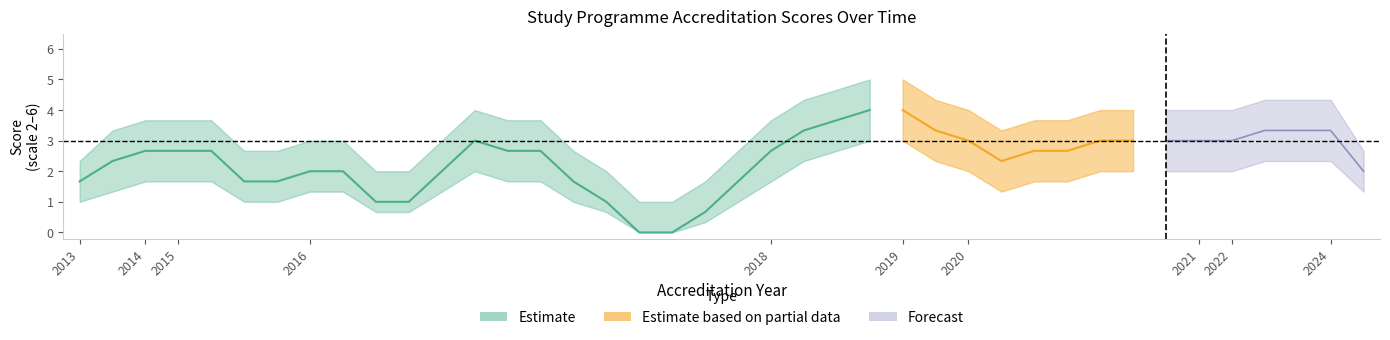

Is this an area chart (filled region under the line)?

No